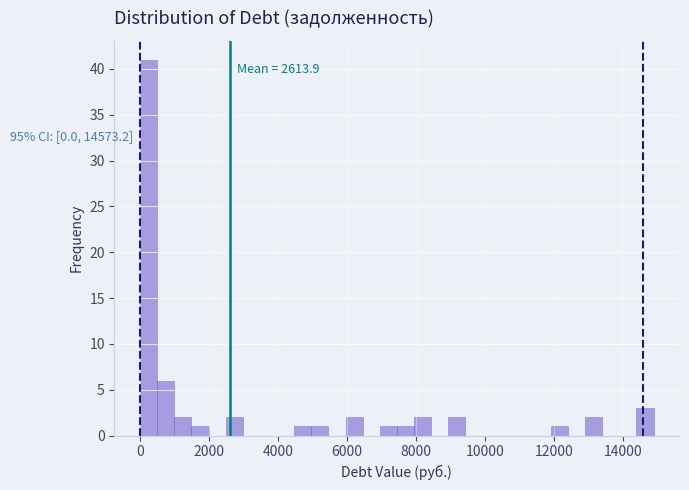

Around what value on the x-axis is the tallest bar? Give the approximate position of its centre, as read against the axis.

200